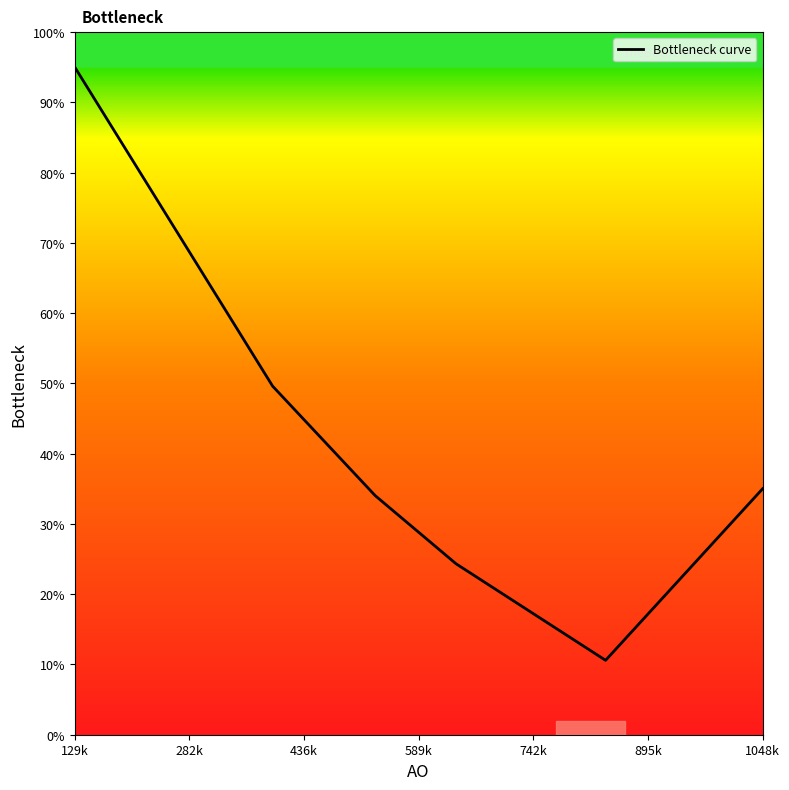

The chart shows a value of 11.1 at 7. True or false?

False